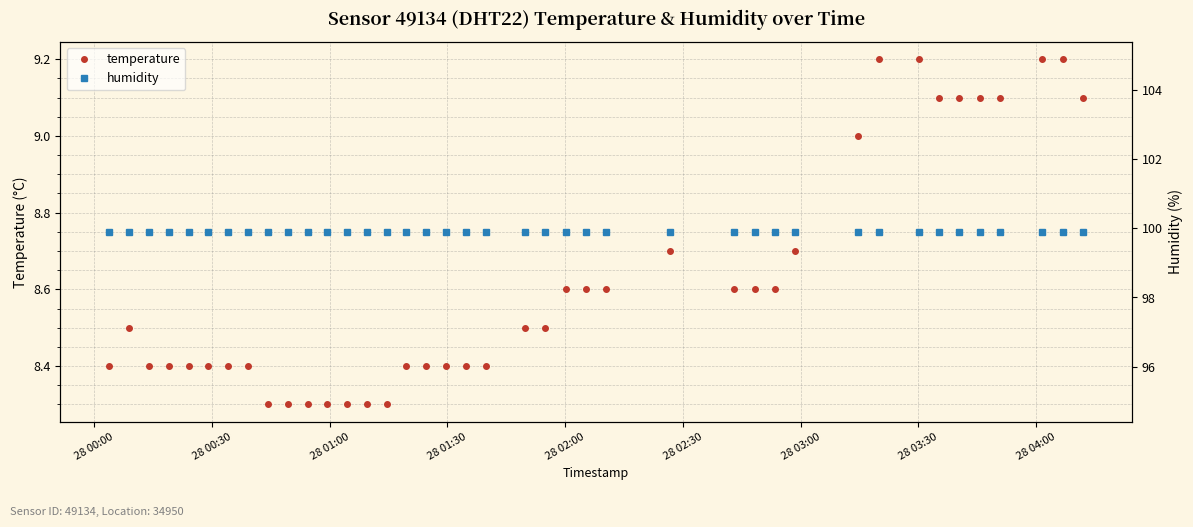

What is the difference between the maximum and minimum values in the temperature series?

0.9